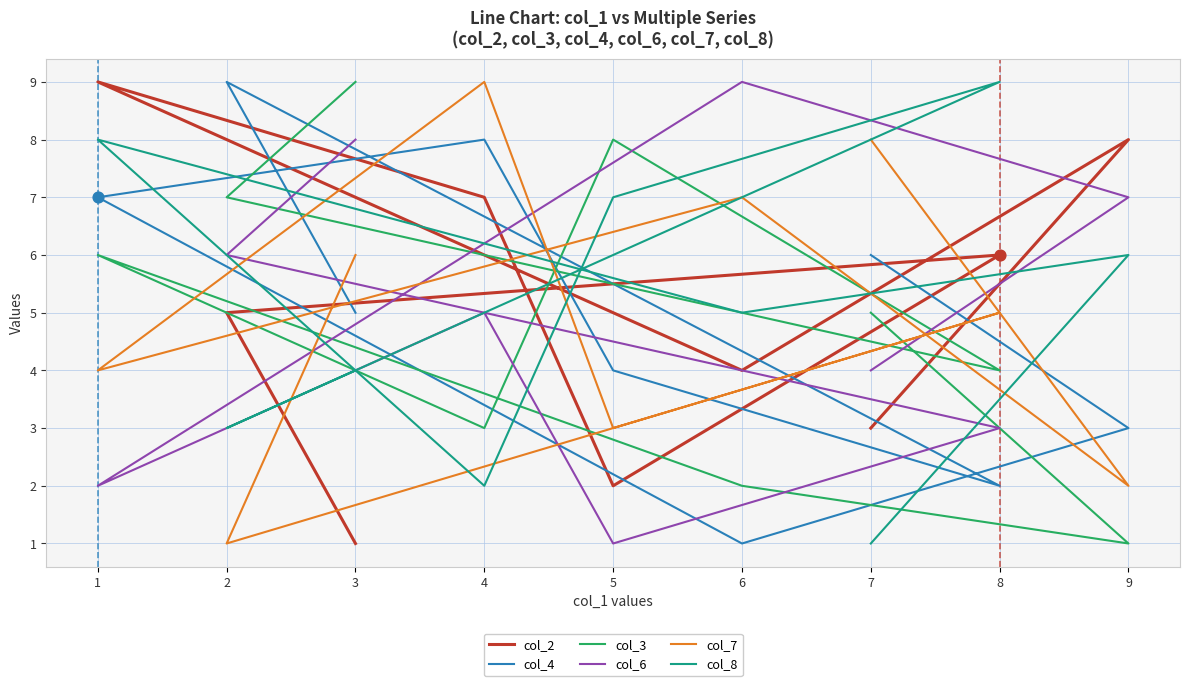

Which series contains the highest Y value?

col_2